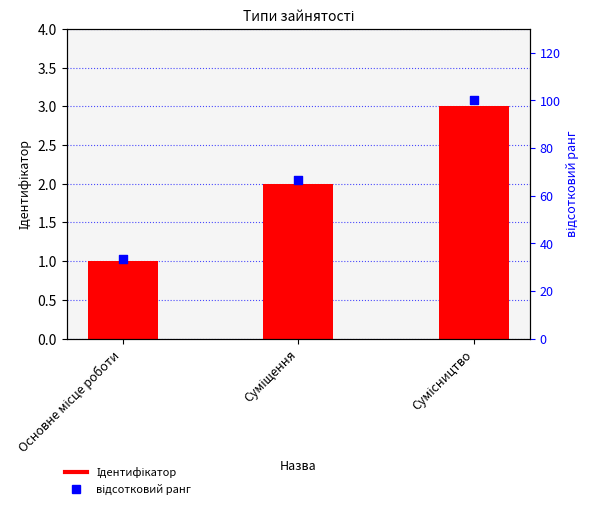

What is the total value across all series at Основне місце роботи?

34.3